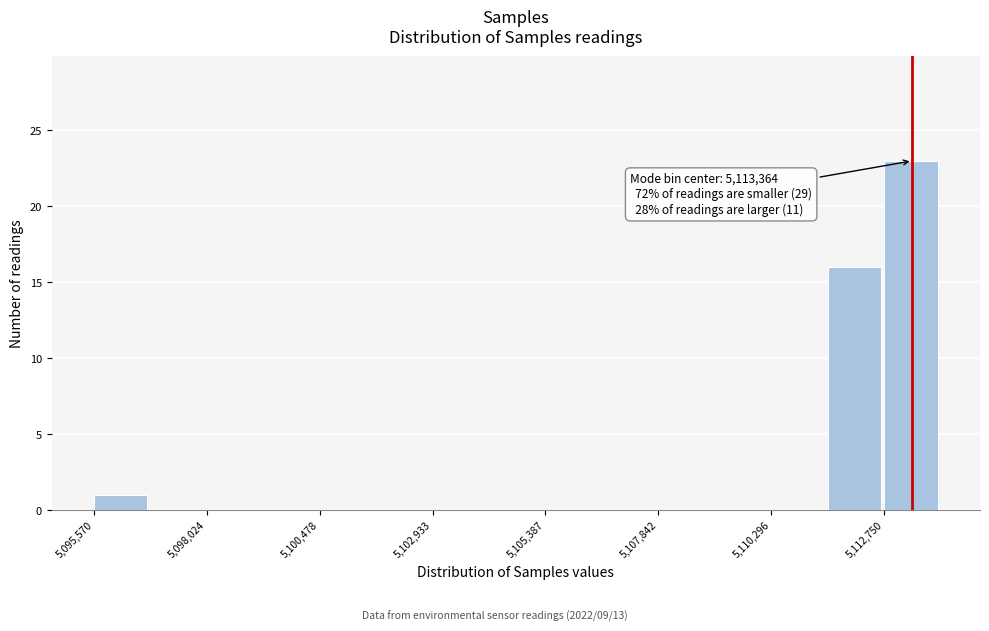

Read against the x-axis, roughly where is the centre of the tallest bar?

5113500